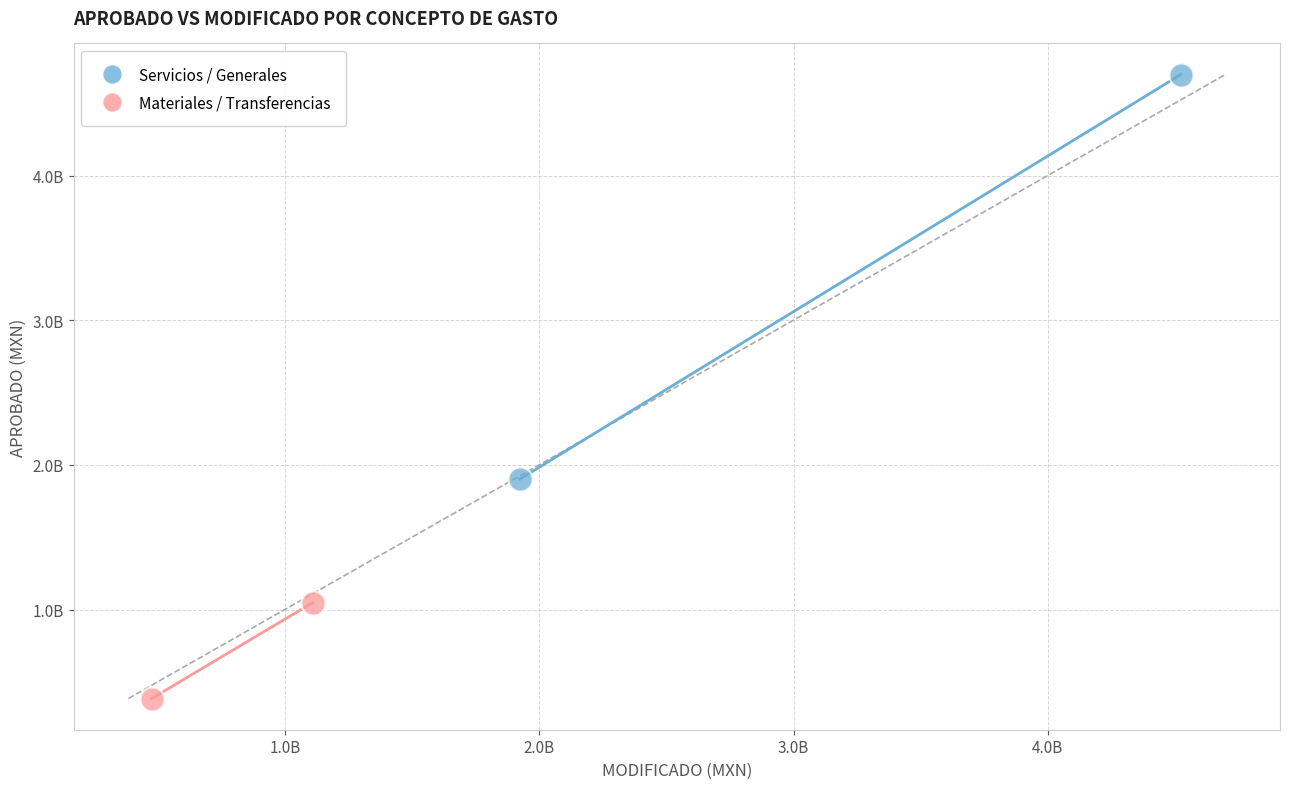

What are all the series names shown in the legend?

Servicios / Generales, Materiales / Transferencias